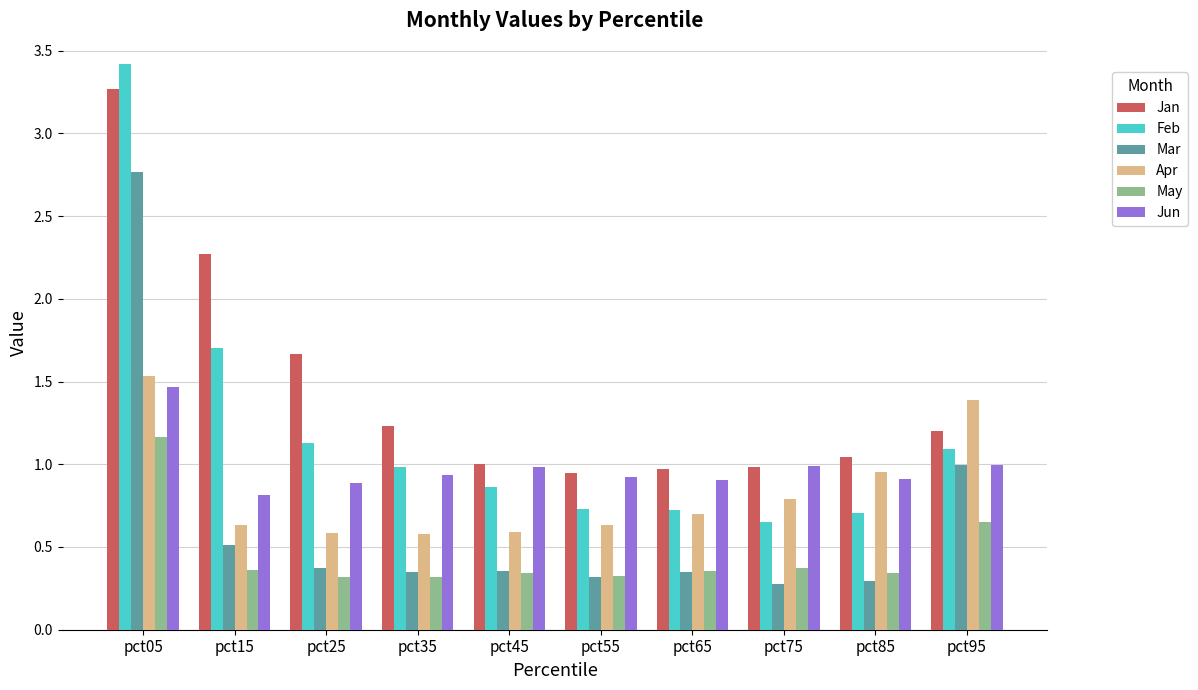

How many categories are shown in the chart?

10